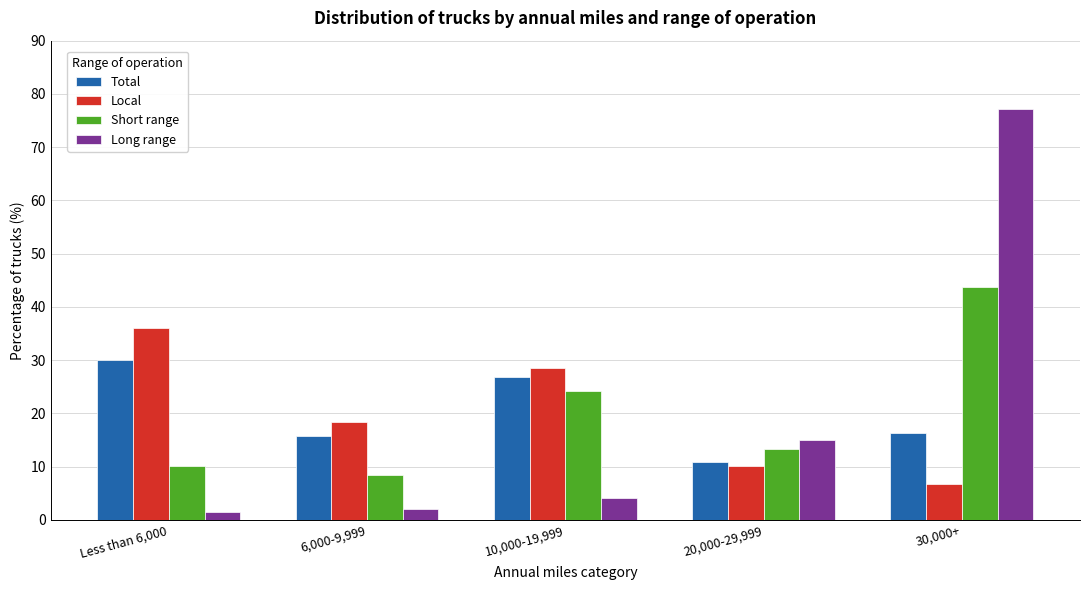

Reading left to right, what are all the values shown in this chart?

Total: Less than 6,000=30.0	6,000-9,999=15.8	10,000-19,999=26.9	20,000-29,999=10.9	30,000+=16.4
Local: Less than 6,000=36.1	6,000-9,999=18.4	10,000-19,999=28.6	20,000-29,999=10.2	30,000+=6.7
Short range: Less than 6,000=10.1	6,000-9,999=8.5	10,000-19,999=24.2	20,000-29,999=13.4	30,000+=43.8
Long range: Less than 6,000=1.4	6,000-9,999=2.1	10,000-19,999=4.2	20,000-29,999=15.1	30,000+=77.2